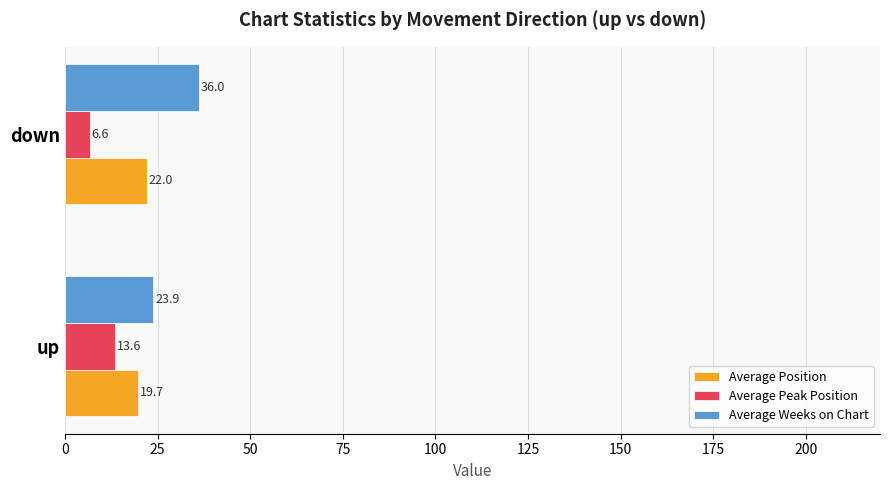

Which series has the largest total across all categories?

Average Weeks on Chart